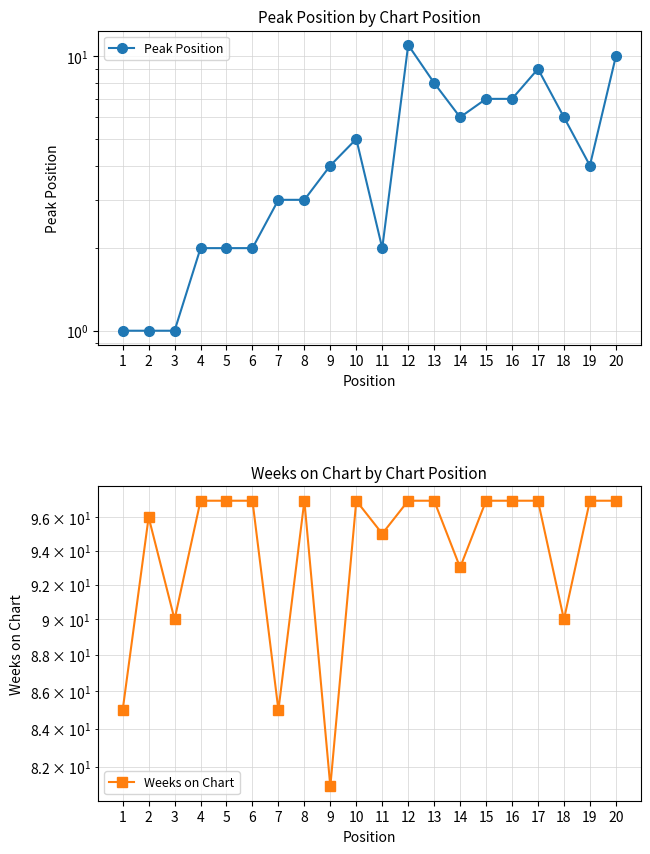

How many data points does each series have?

20